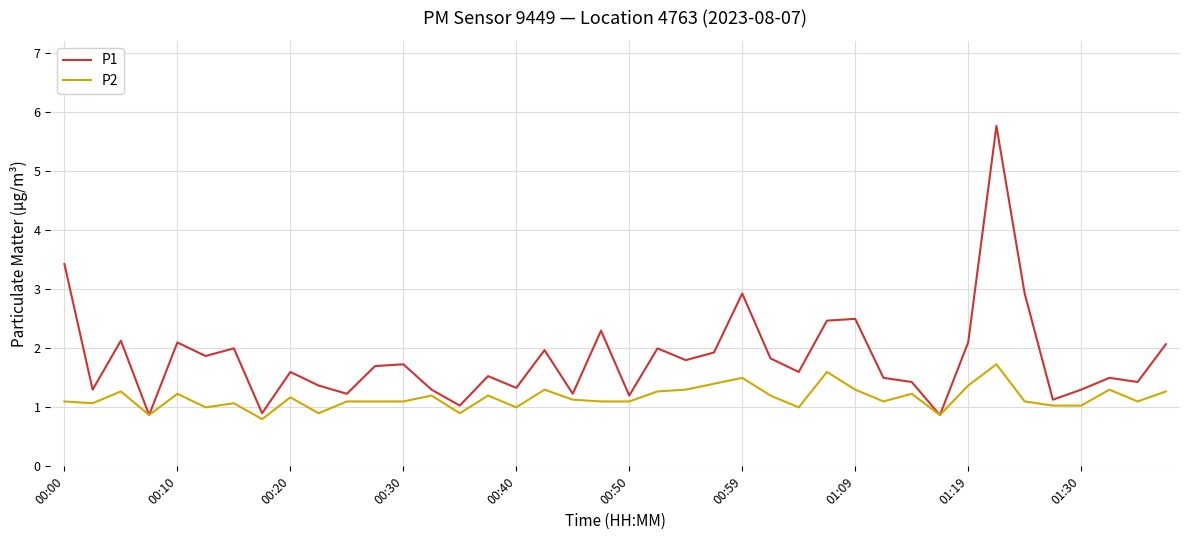

Reading left to right, what are all the values shown in this chart?

P1: 3.4	1.3	2.1	0.9	2.1	1.9	2.0	0.9	1.6	1.4	1.2	1.7	1.7	1.3	1.0	1.5	1.3	2.0	1.2	2.3	1.2	2.0	1.8	1.9	2.9	1.8	1.6	2.5	2.5	1.5	1.4	0.9	2.1	5.8	2.9	1.1	1.3	1.5	1.4	2.1
P2: 1.1	1.1	1.3	0.9	1.2	1.0	1.1	0.8	1.2	0.9	1.1	1.1	1.1	1.2	0.9	1.2	1.0	1.3	1.1	1.1	1.1	1.3	1.3	1.4	1.5	1.2	1.0	1.6	1.3	1.1	1.2	0.9	1.4	1.7	1.1	1.0	1.0	1.3	1.1	1.3